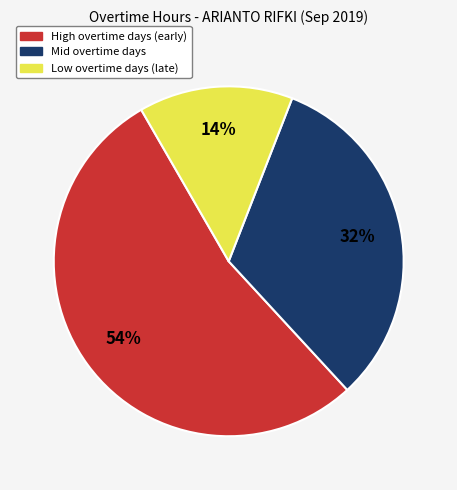

To the nearest percent, what is the average slice percentage?

33%